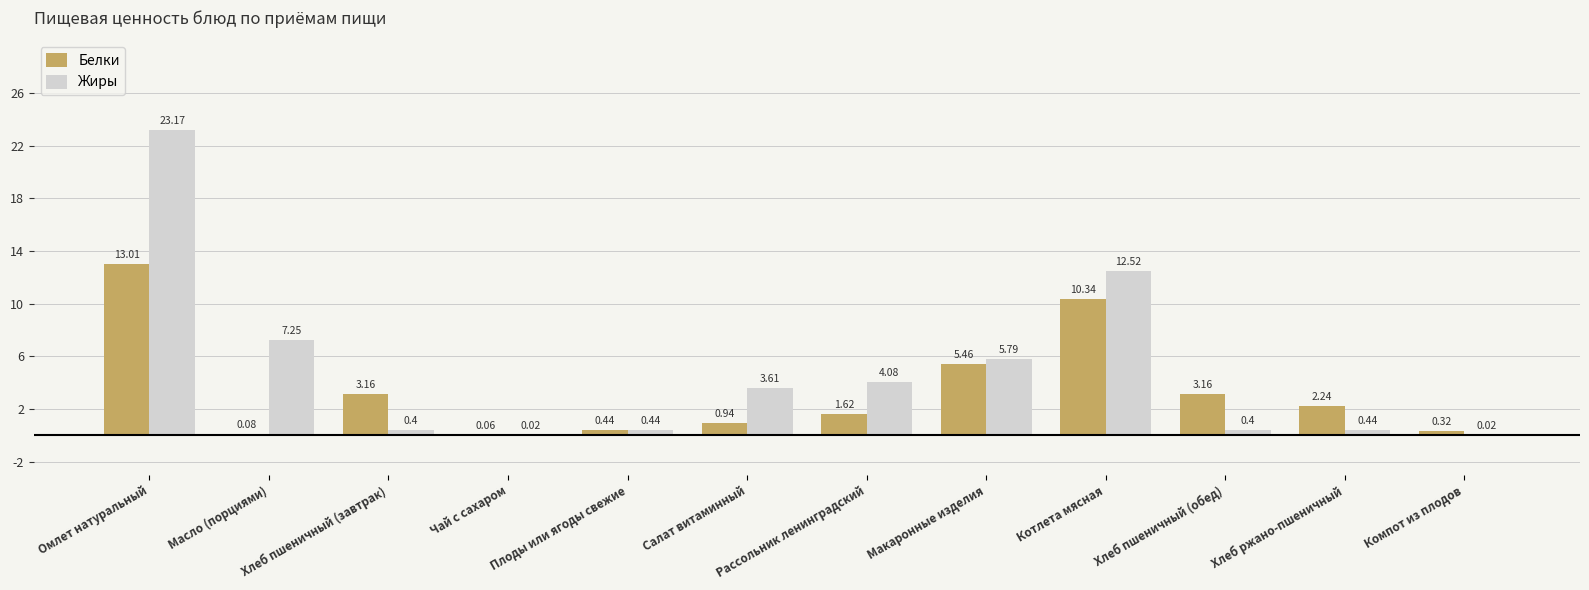

Which series changed the most between Макаронные изделия and Котлета мясная?

Жиры